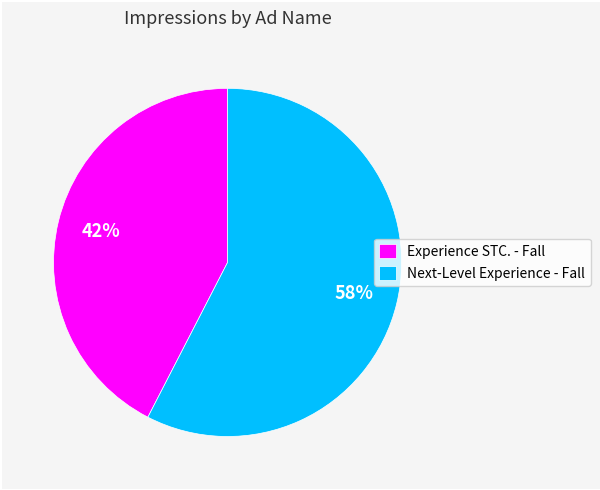

To the nearest percent, what is the average slice percentage?

50%